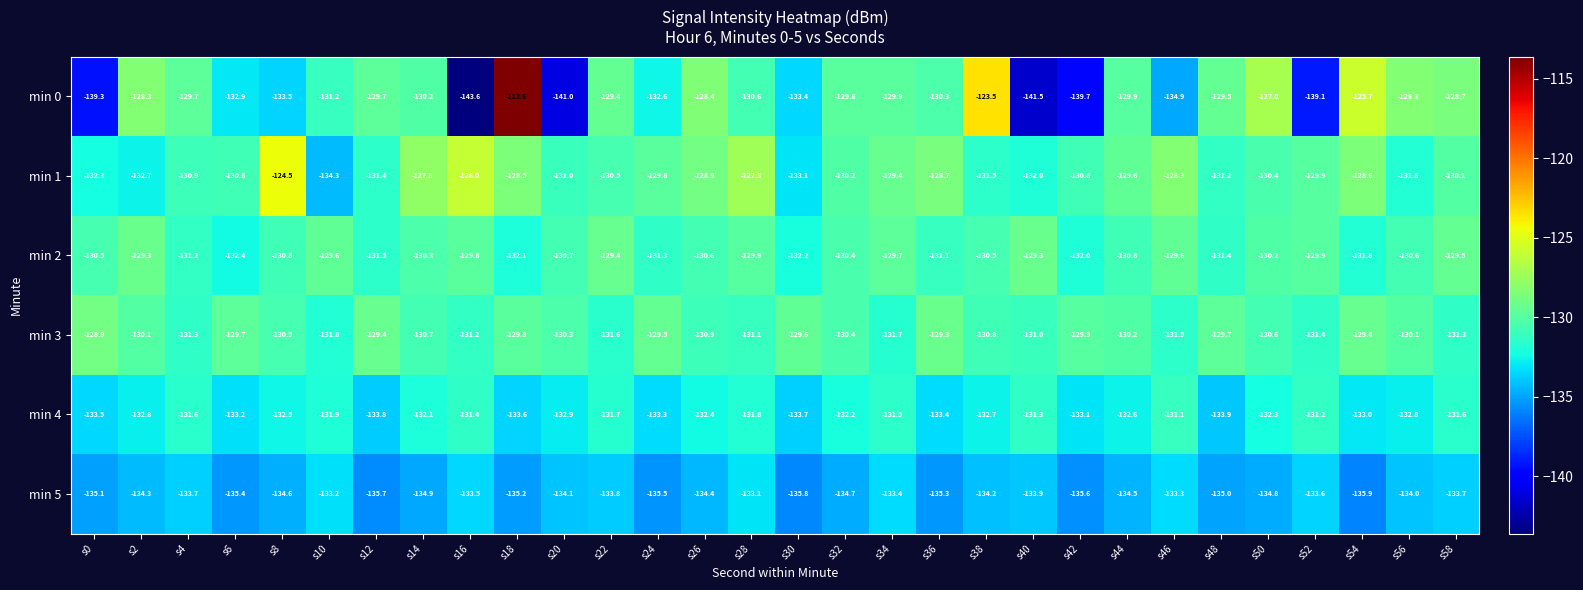

Which category has the highest value across all series?

s18